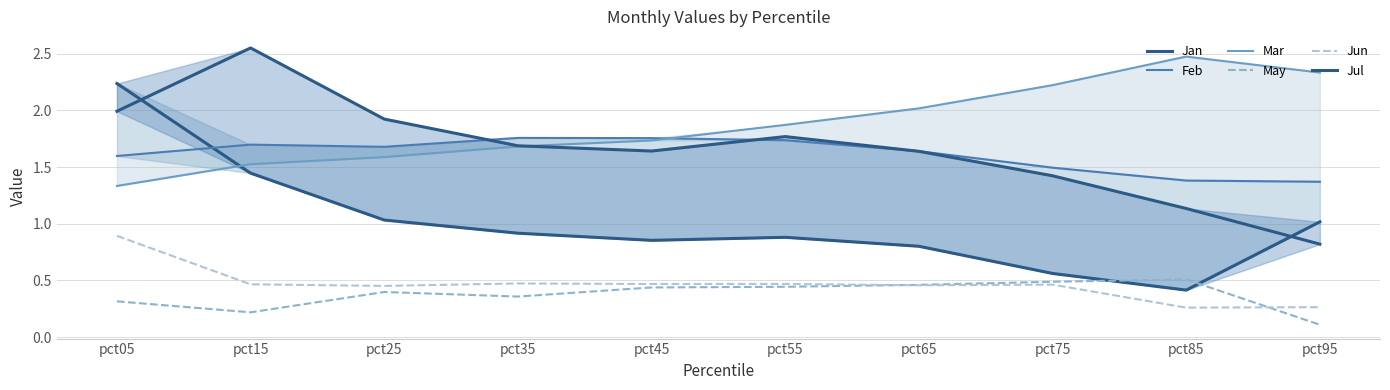

At which category is the sum across all series the highest?

pct05